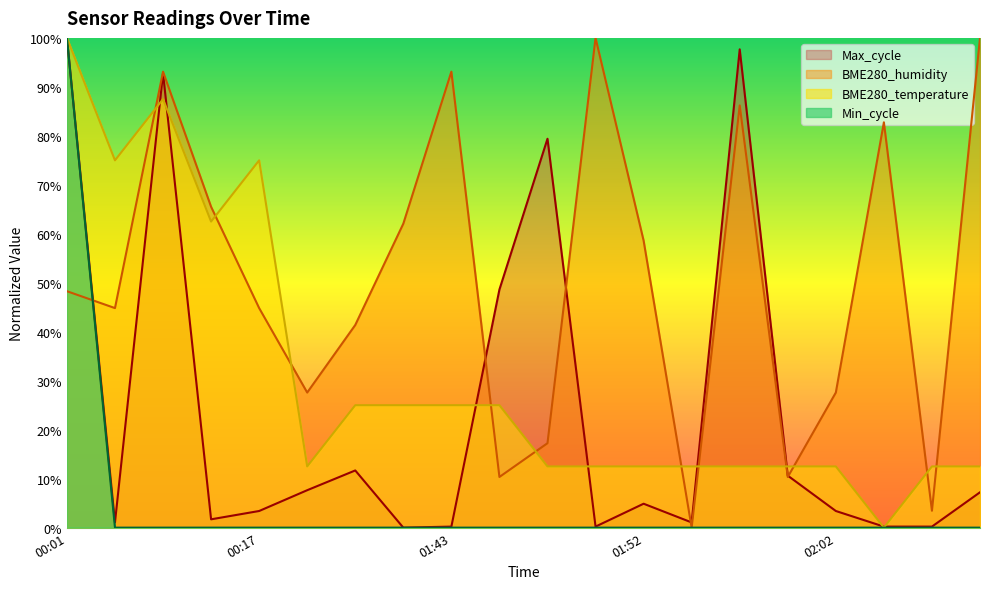

What is the average value of the Max_cycle series?

23.6